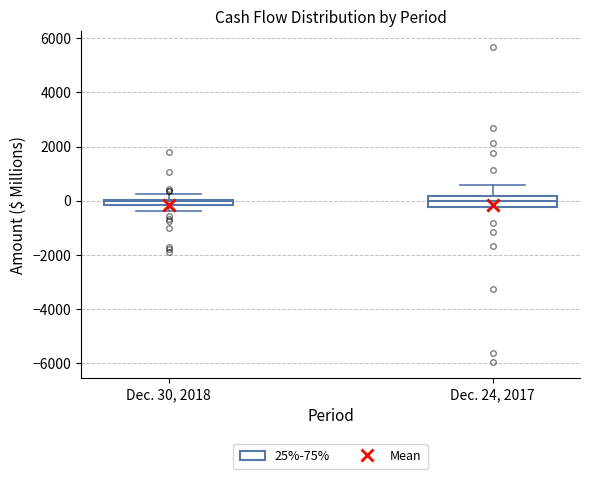

Comparing the boxes themselves (not the whiskers), which one is the tallest?

Dec. 24, 2017